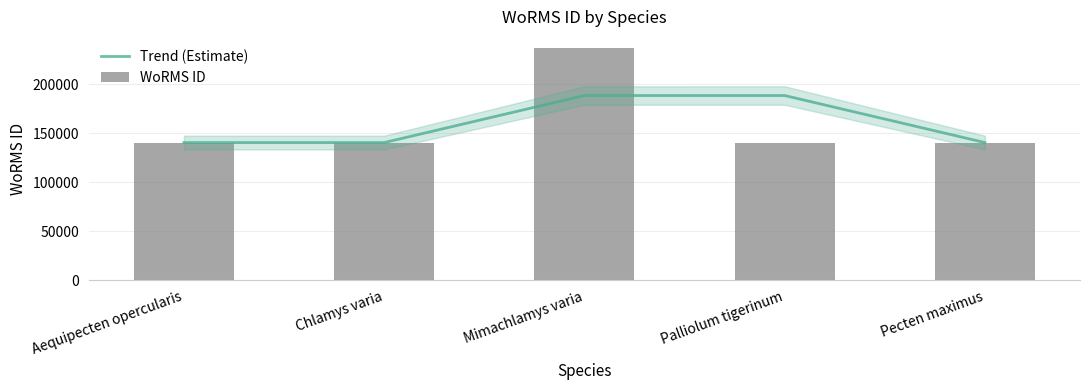

True or false: Trend (Estimate) has a value of 140691.5 at Chlamys varia.

True